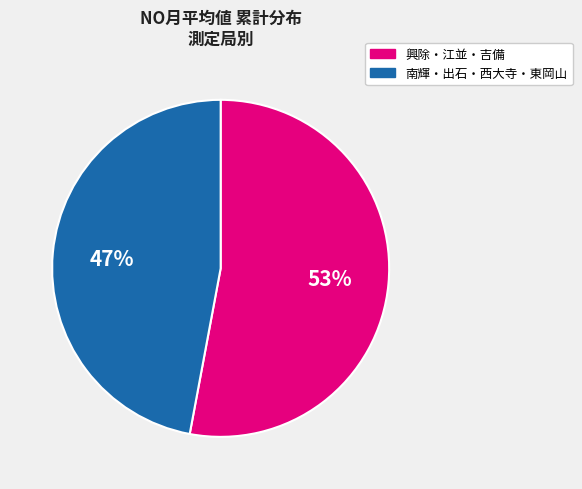

To the nearest percent, what is the combined percentage of 南輝・出石・西大寺・東岡山 and 興除・江並・吉備?

100%